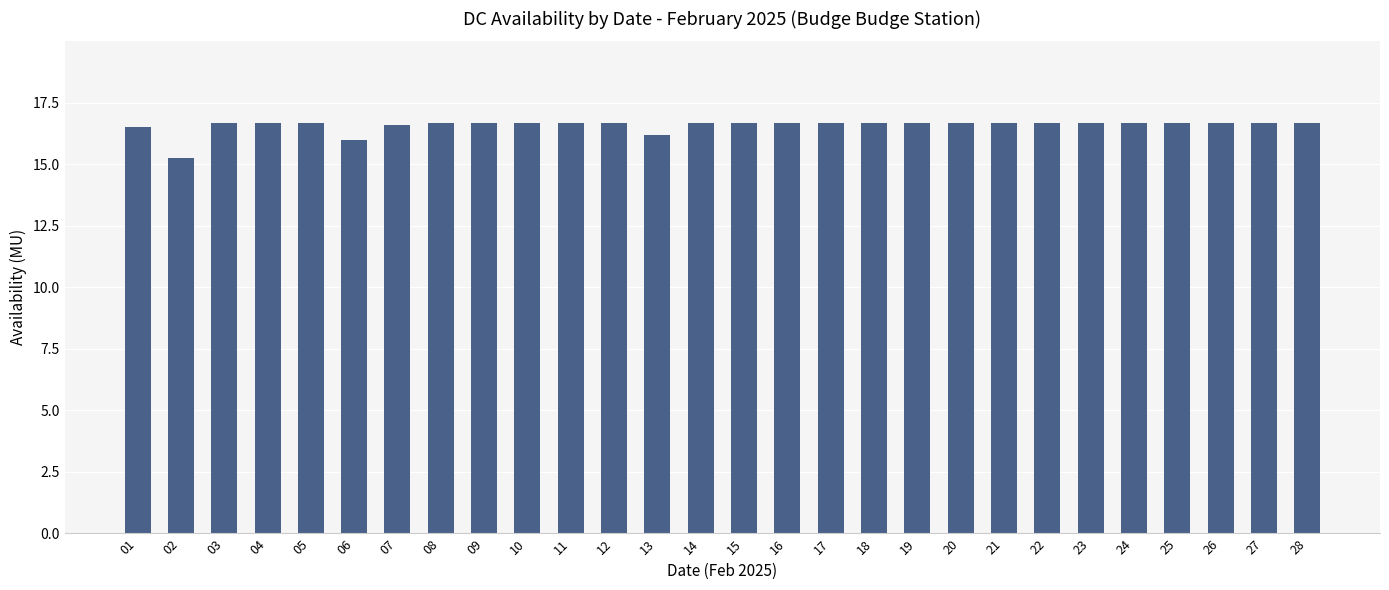

True or false: the data shows 24.4 at 01.

False